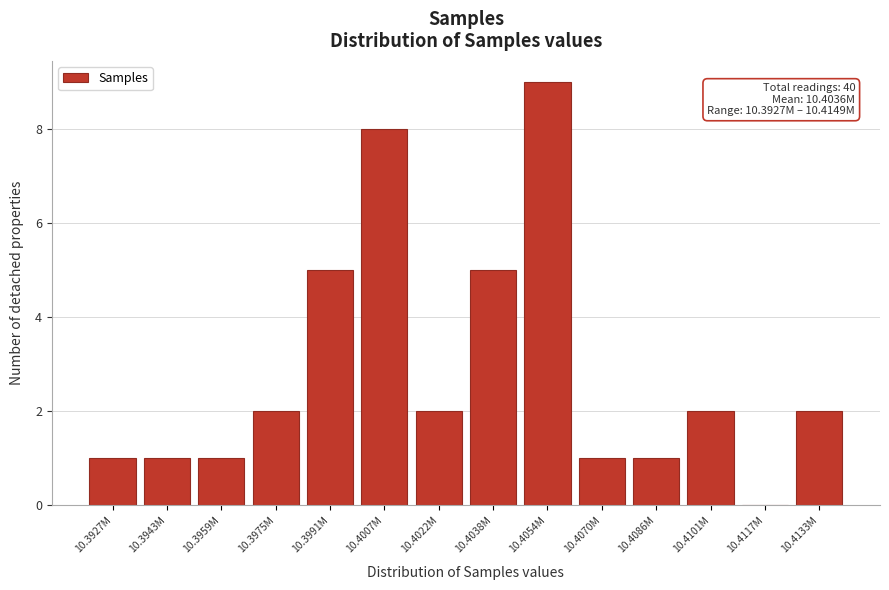

Reading left to right, what are all the values shown in this chart?

10.3927M=1	10.3943M=1	10.3959M=1	10.3975M=2	10.3991M=5	10.4007M=8	10.4022M=2	10.4038M=5	10.4054M=9	10.4070M=1	10.4086M=1	10.4101M=2	10.4117M=0	10.4133M=2